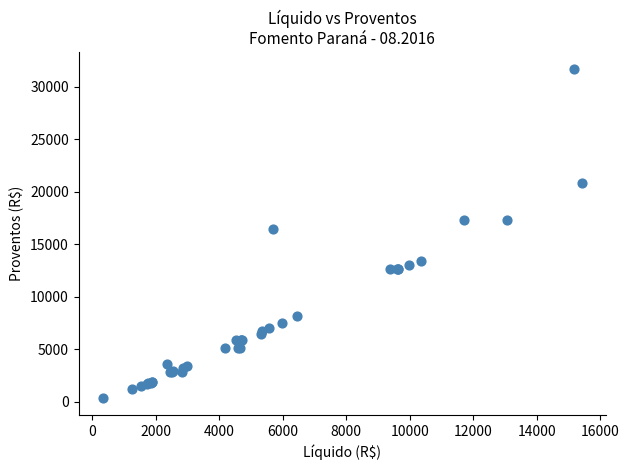

What Y value in the scatter plot is closest to 16013?

16457.0